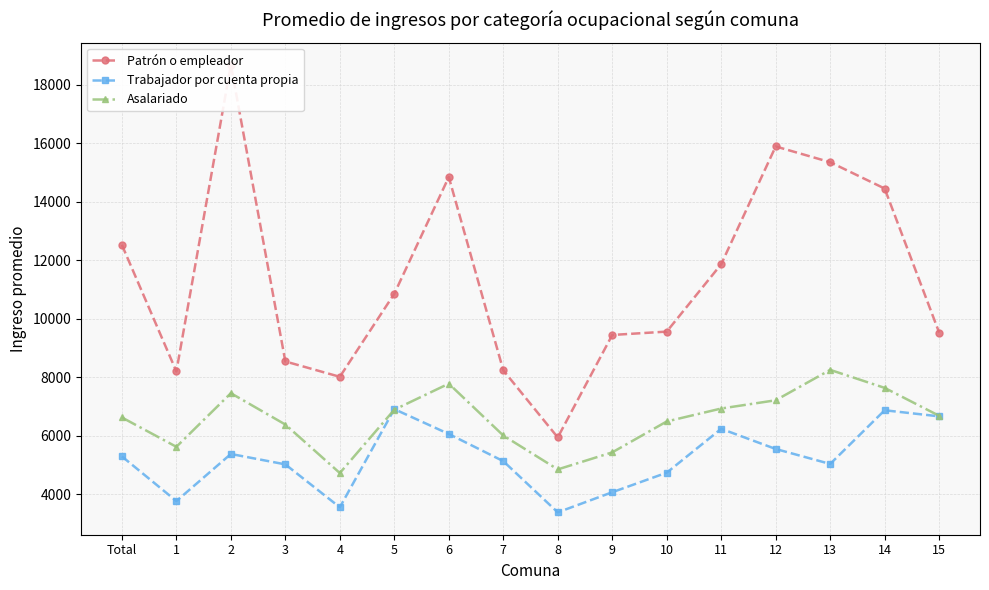

How many lines are shown in the chart?

3